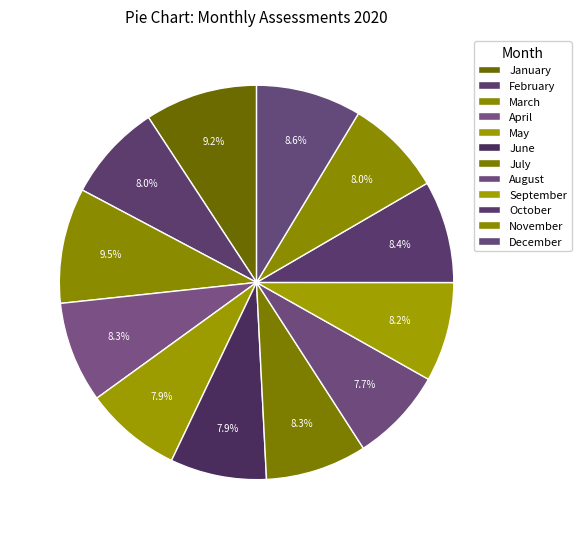

Is there any slice that represents more than half of the pie?

No